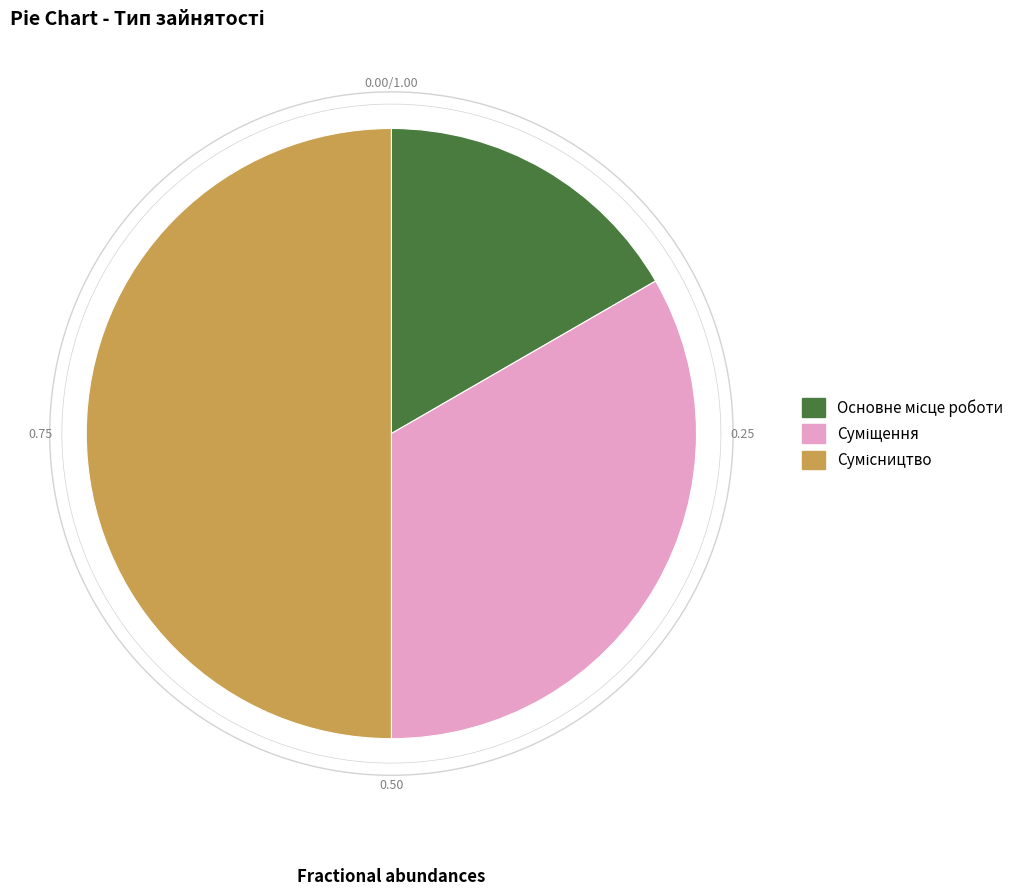

To the nearest percent, what percentage of the pie is Сумісництво?

50%